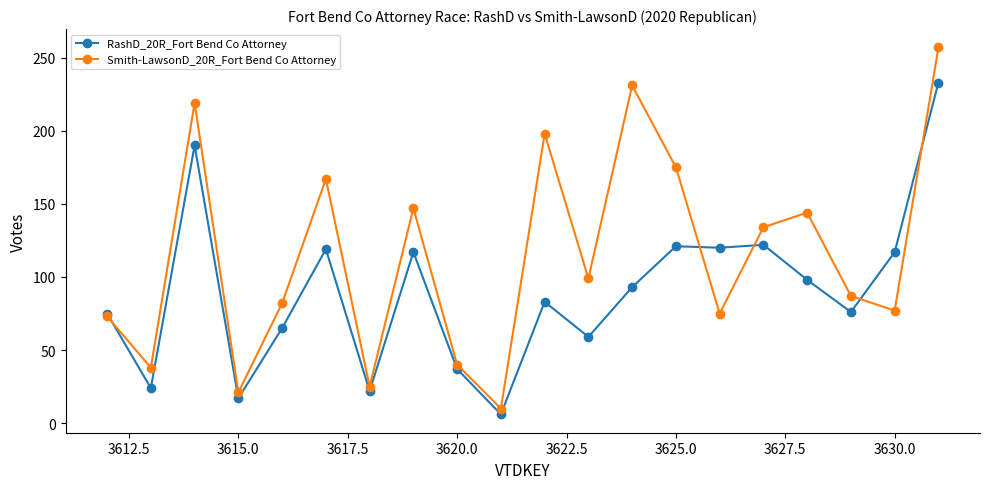

True or false: Smith-LawsonD_20R_Fort Bend Co Attorney has more than 0 interior local peaks.

True